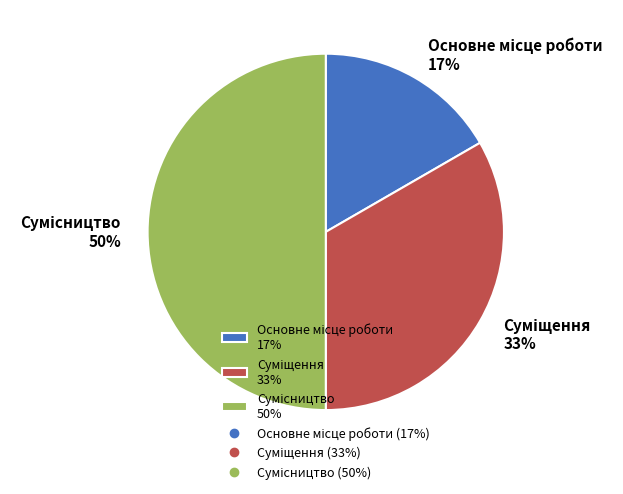

To the nearest percent, what is the average slice percentage?

33%